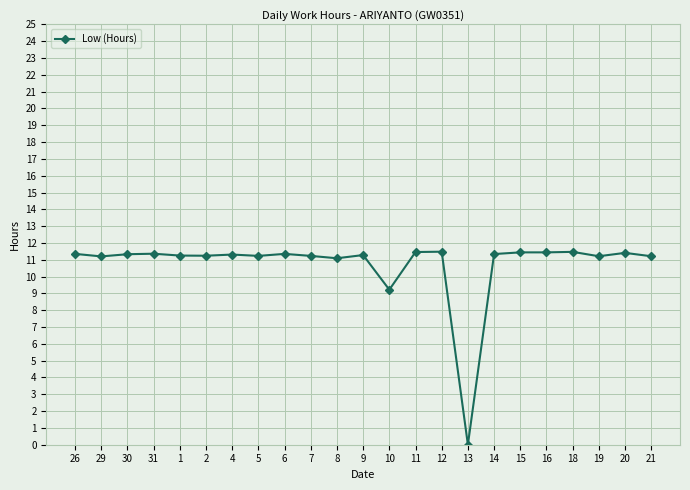

What is the difference between the values at 4 and 13?

11.3